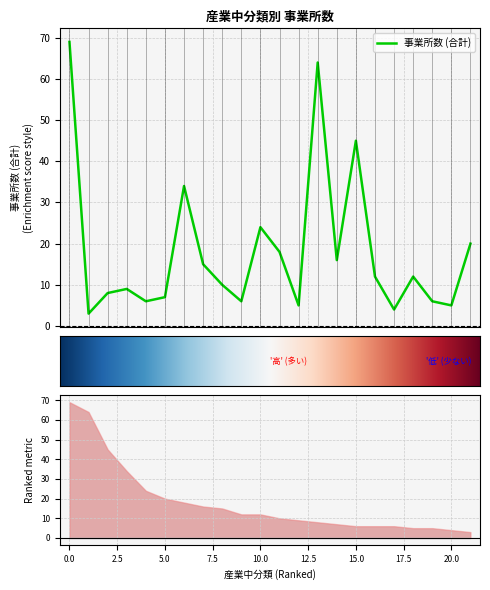

What is the difference between the maximum and minimum values?

66